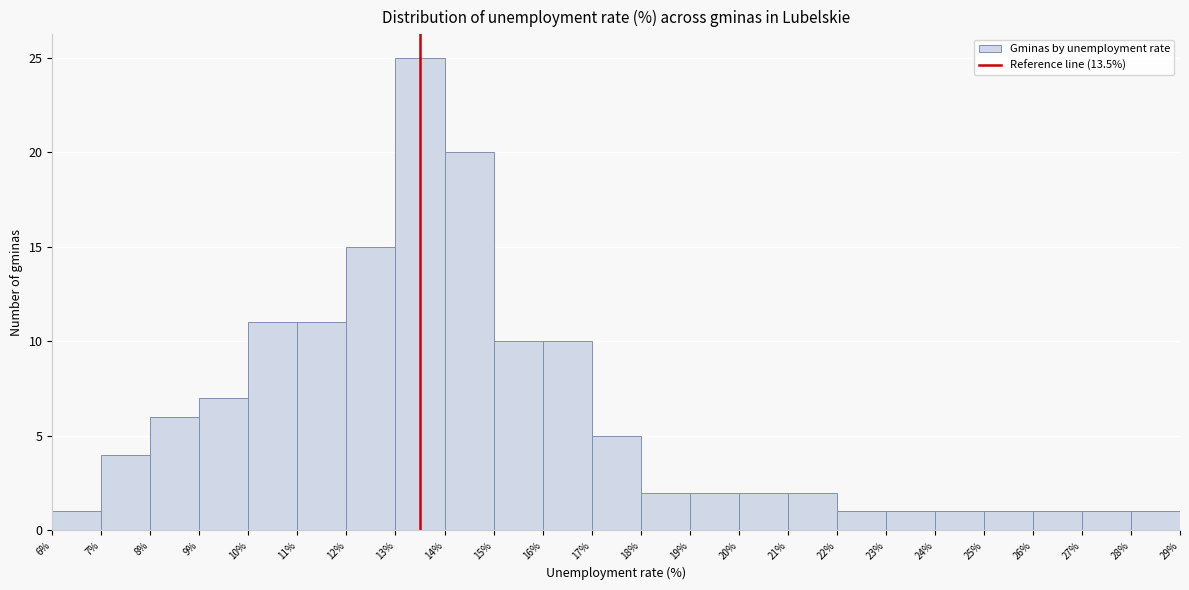

Reading left to right, transcribe this chart: for each bar, give the range it covers on the x-axis and its height. The values are not printed on the chart, so give them approximately, as read against the axis.

6% to 7%: 1
7% to 8%: 4
8% to 9%: 6
9% to 10%: 7
10% to 11%: 11
11% to 12%: 11
12% to 13%: 15
13% to 14%: 25
14% to 15%: 20
15% to 16%: 10
16% to 17%: 10
17% to 18%: 5
18% to 19%: 2
19% to 20%: 2
20% to 21%: 2
21% to 22%: 2
22% to 23%: 1
23% to 24%: 1
24% to 25%: 1
25% to 26%: 1
26% to 27%: 1
27% to 28%: 1
28% to 29%: 1